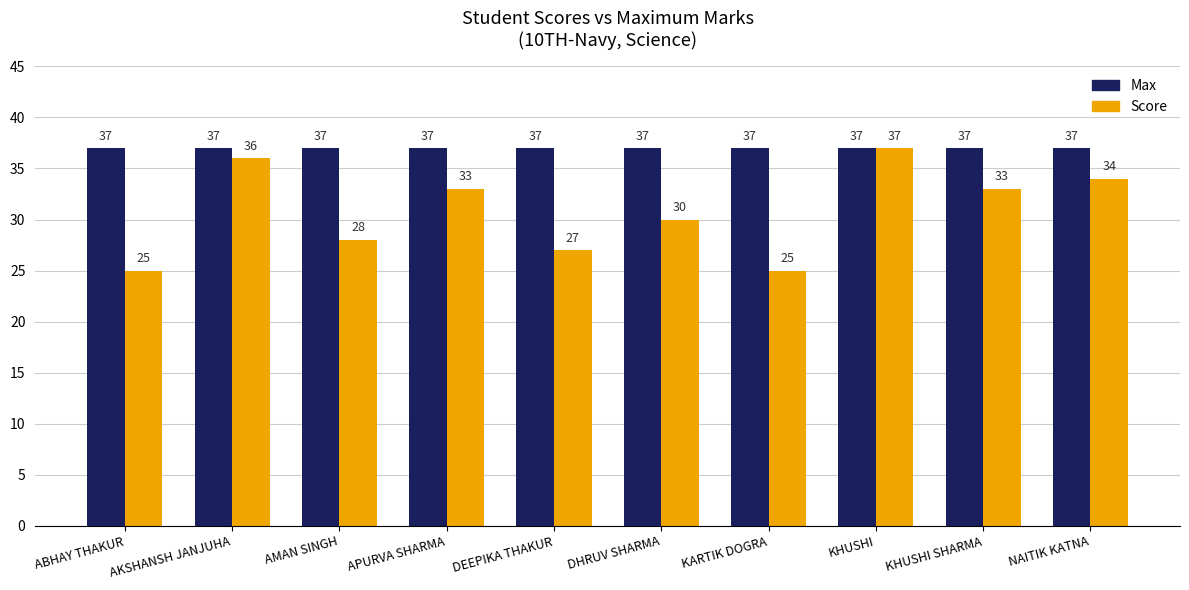

What are all the series names shown in the legend?

Max, Score